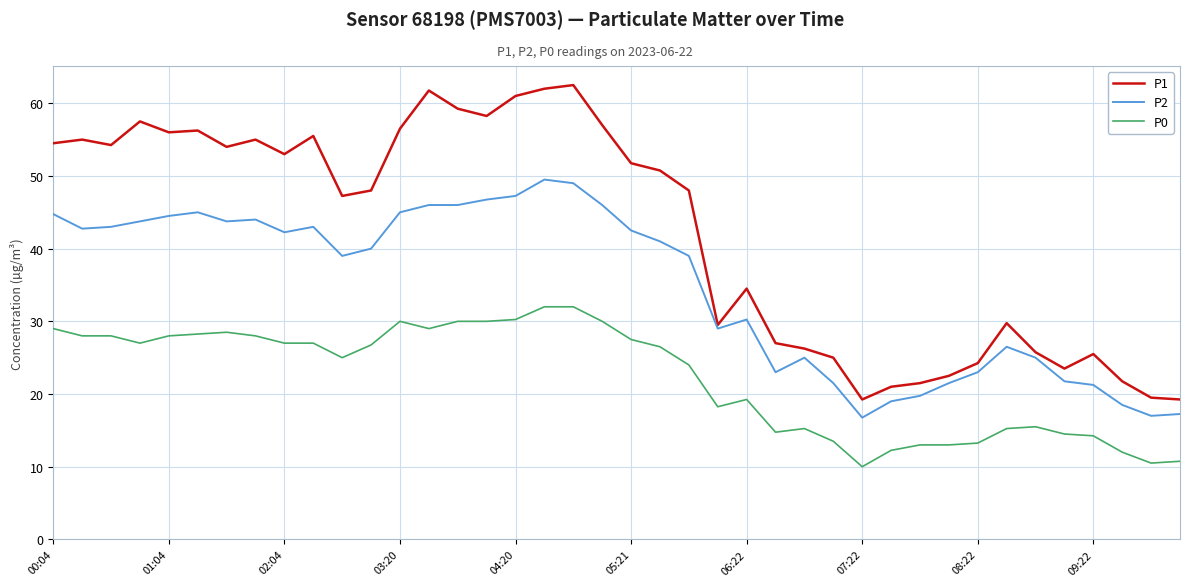

List the series in order of their overall mean, lowest first.

P0, P2, P1